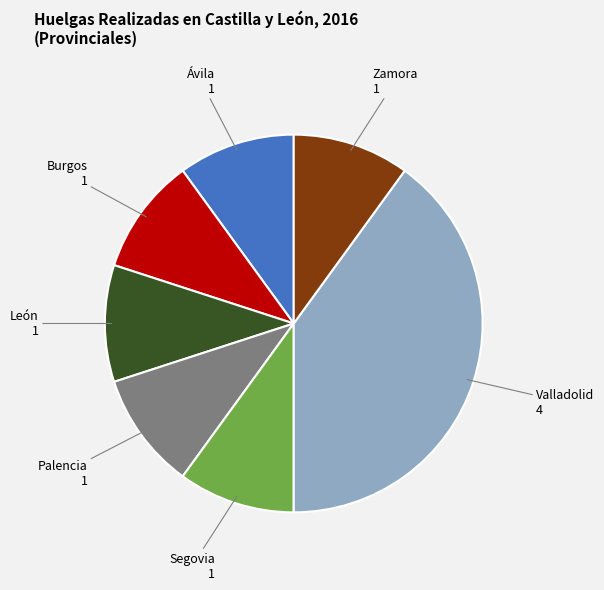

Is there a majority slice in this chart?

No